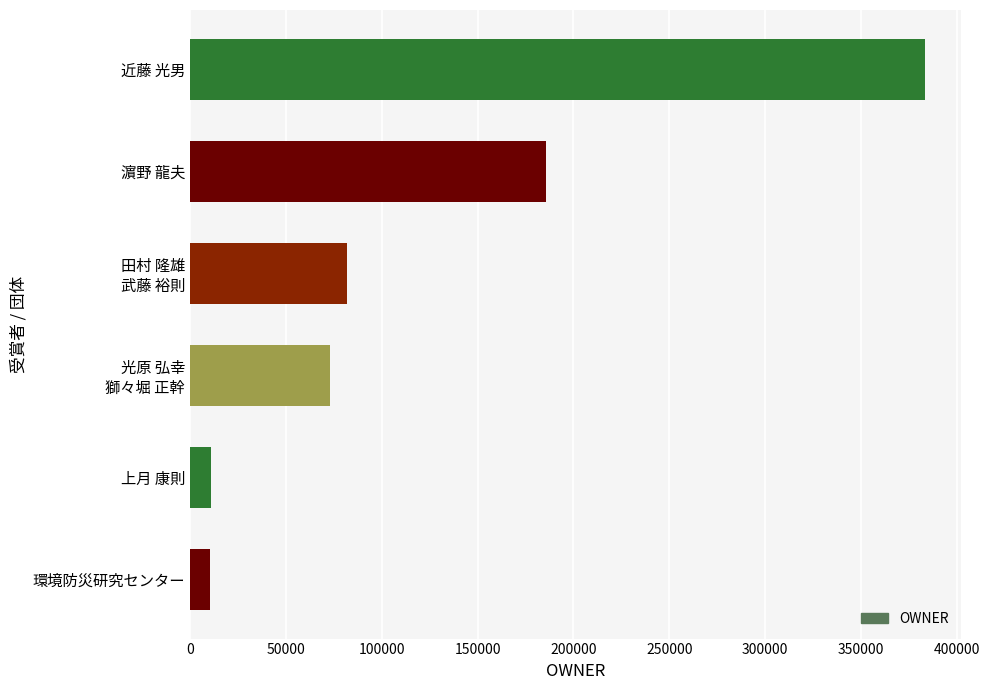

What is the greatest value displayed?

383220